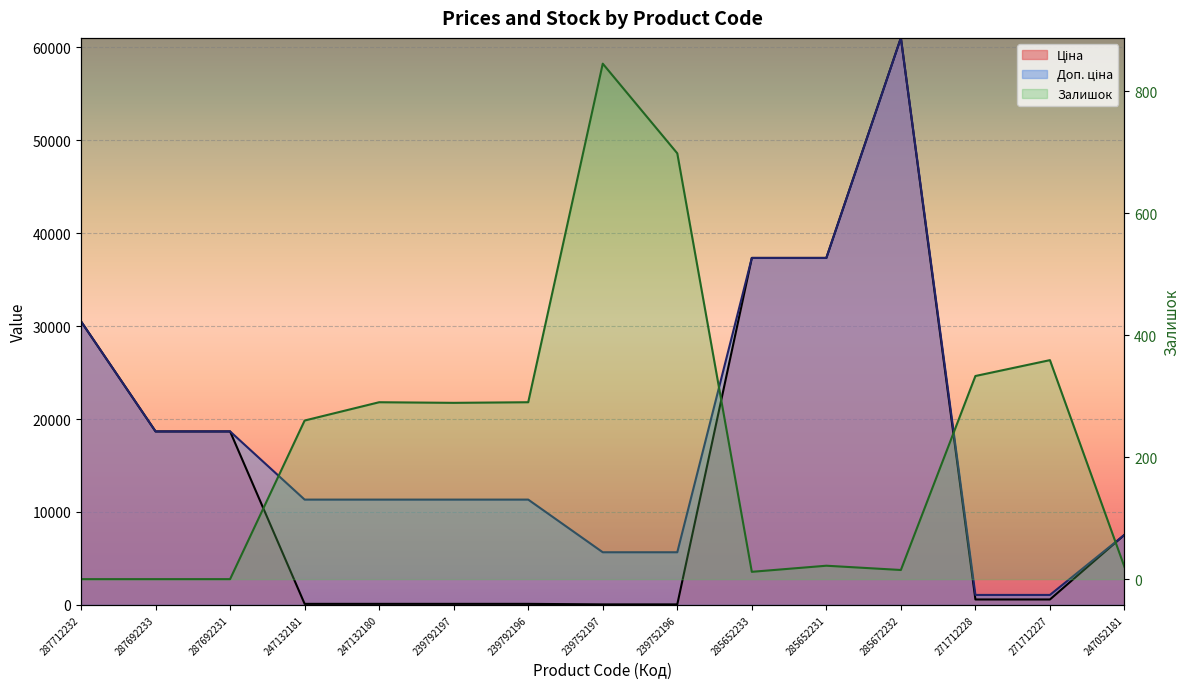

What is the value of the Доп. ціна point at the 5th from the left?

11334.0